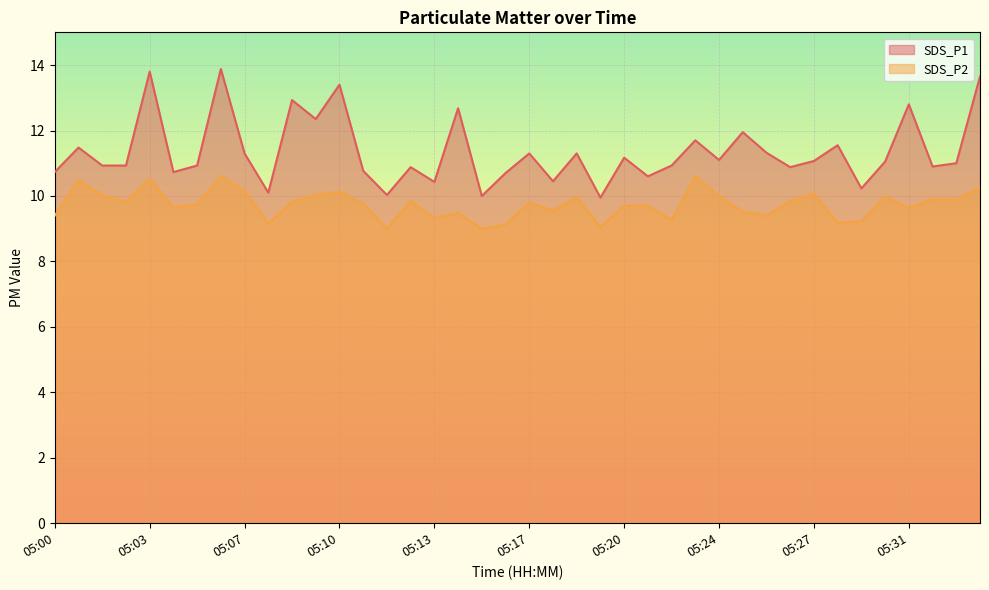

What are all the series names shown in the legend?

SDS_P1, SDS_P2